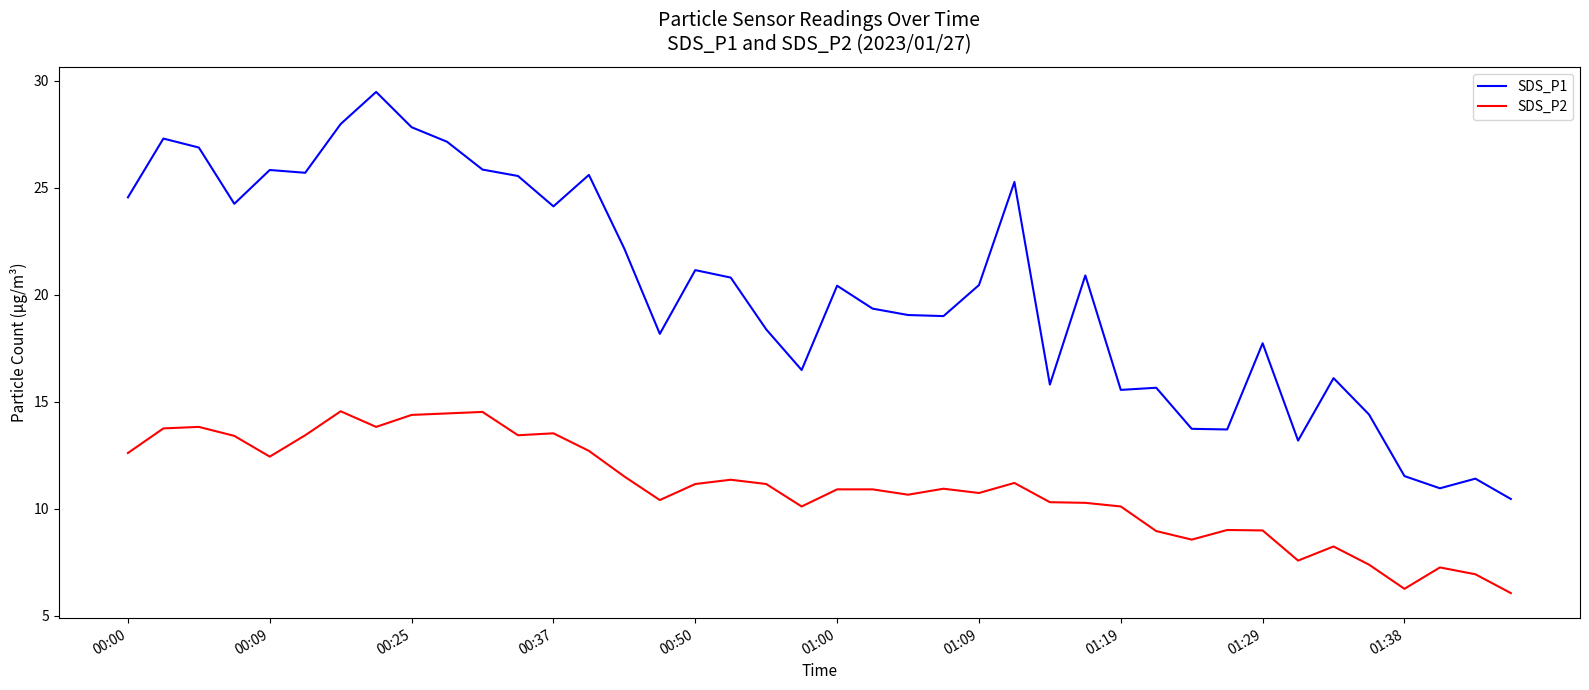

Is this an area chart (filled region under the line)?

No